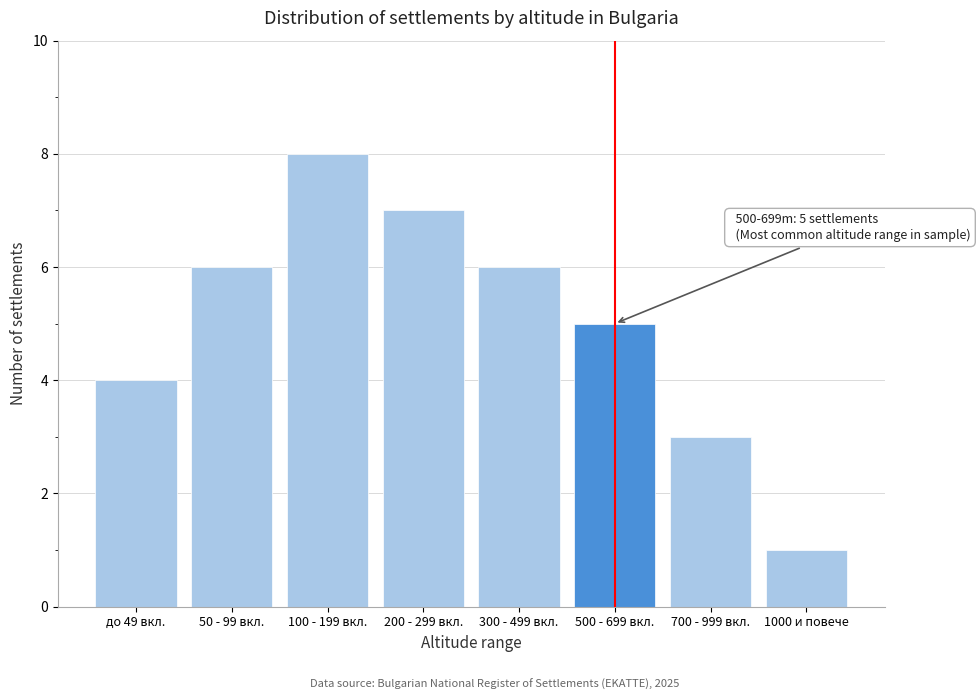

Reading right to left, transcribe all the data shown in this chart.

1000 и повече=1	700 - 999 вкл.=3	500 - 699 вкл.=5	300 - 499 вкл.=6	200 - 299 вкл.=7	100 - 199 вкл.=8	50 - 99 вкл.=6	до 49 вкл.=4